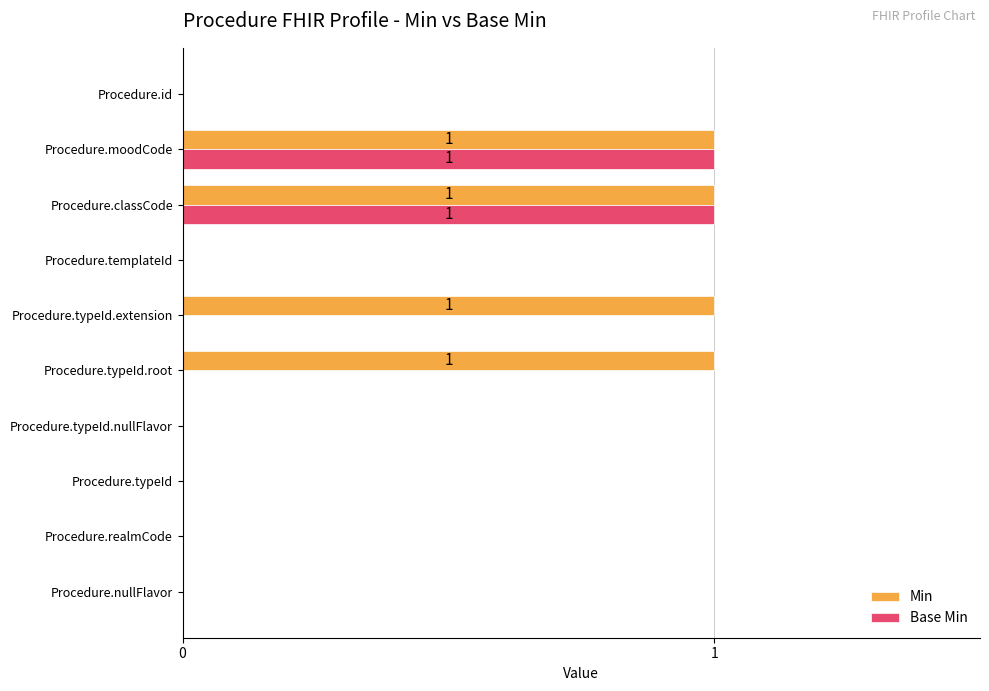

The Base Min series shows 0 at Procedure.nullFlavor. True or false?

True